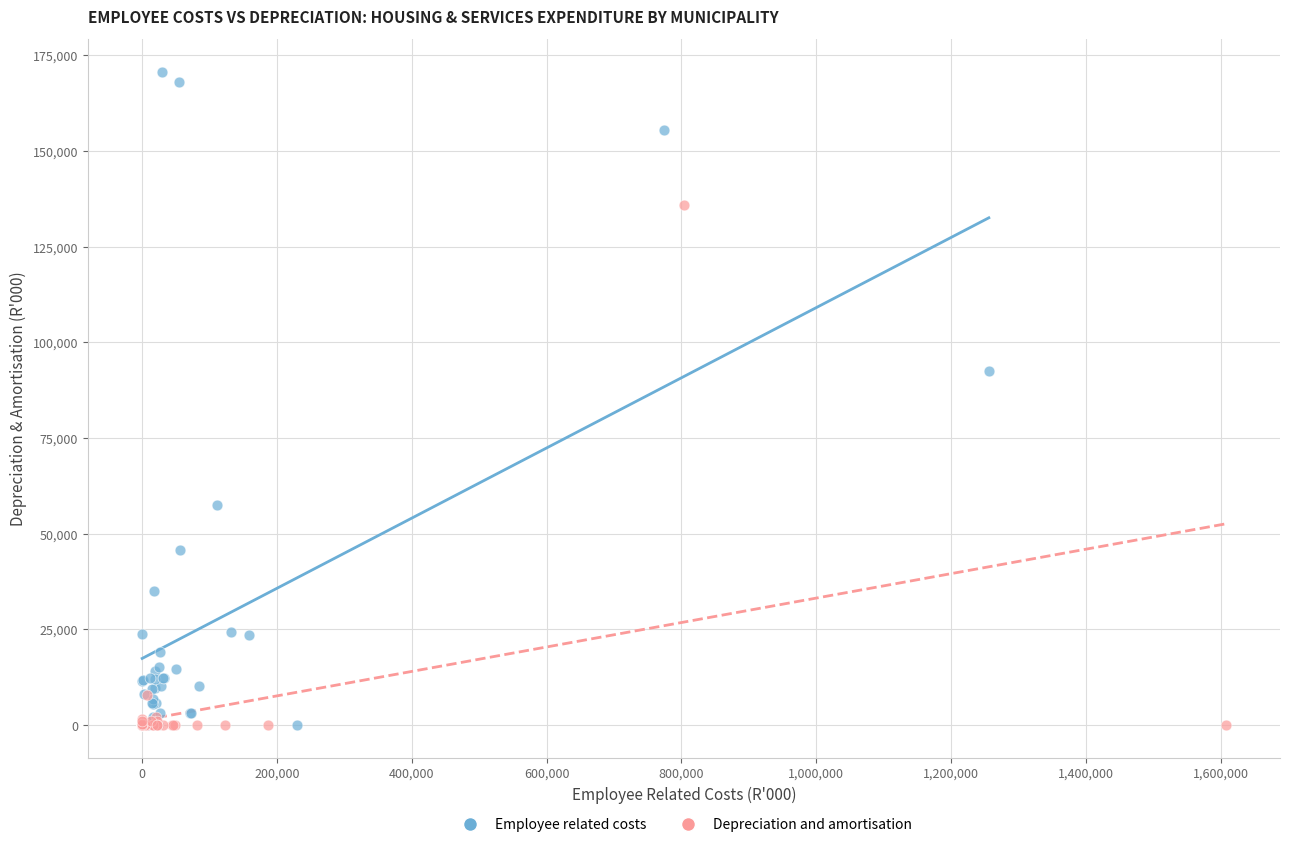

Which series has the largest Y range (max minus min)?

Employee related costs